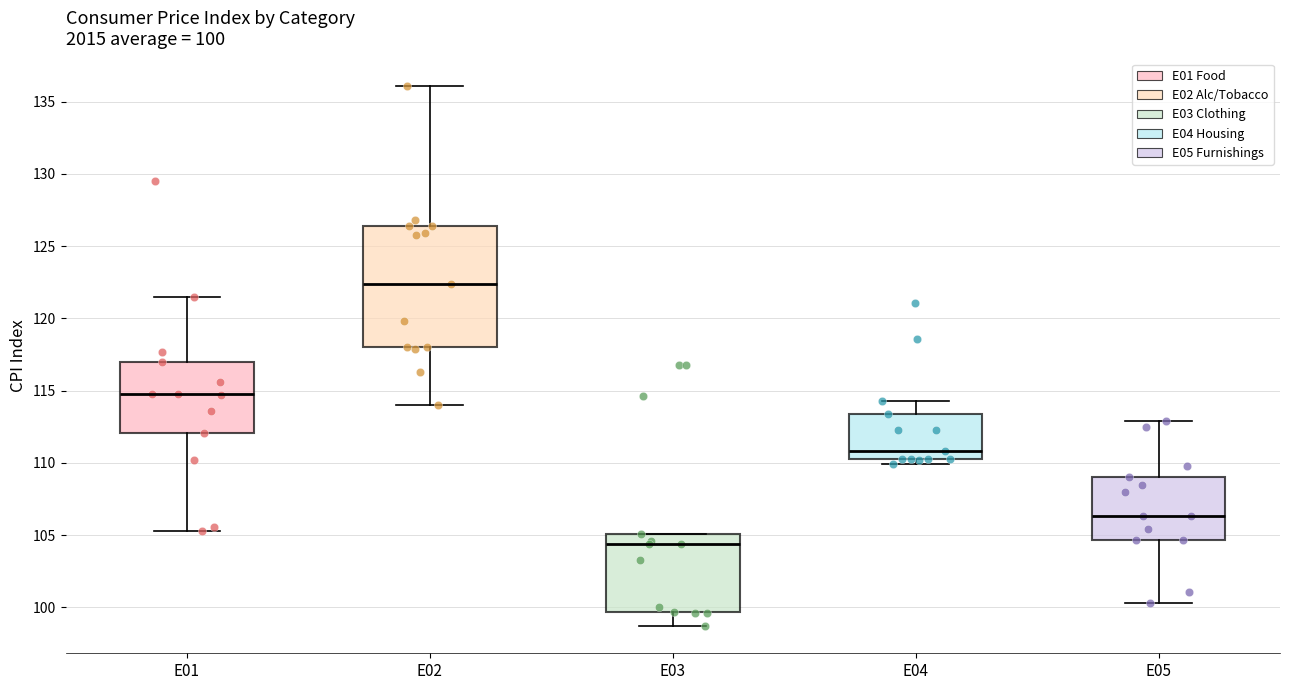

Which box has the highest median line?

E02